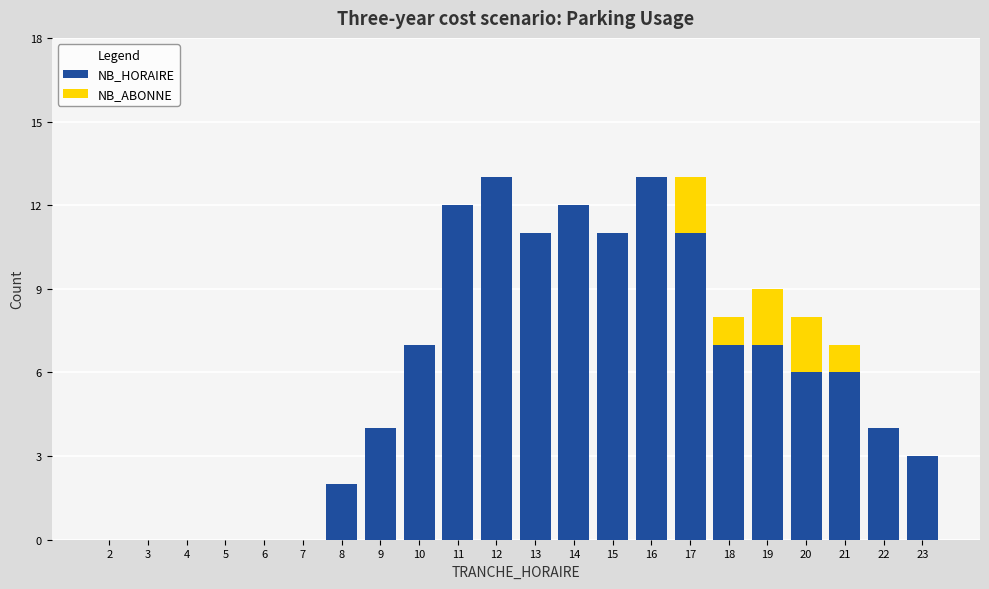

The NB_HORAIRE series shows 19 at 16. True or false?

False